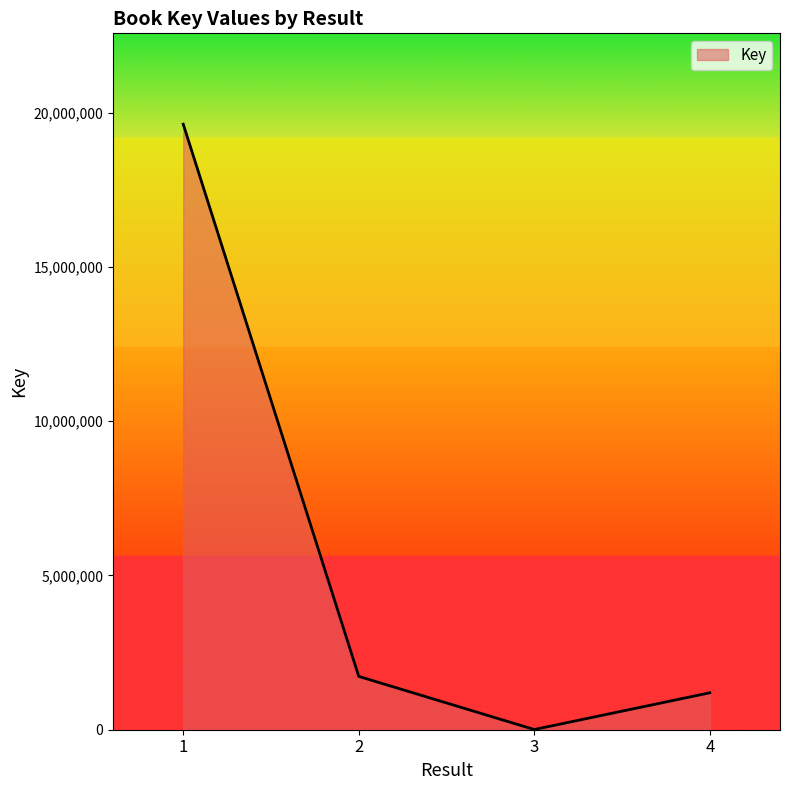

Does the chart display data point markers on the line(s)?

No